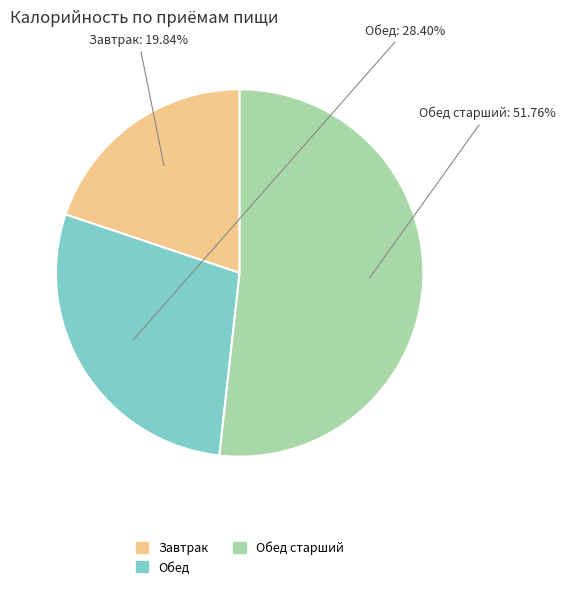

Does any single category account for the majority?

Yes